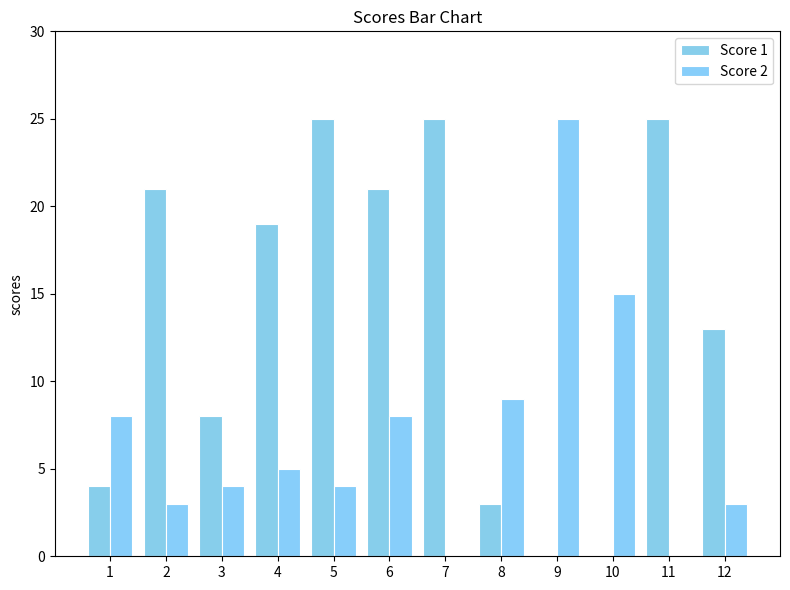

What is the greatest value displayed?

25